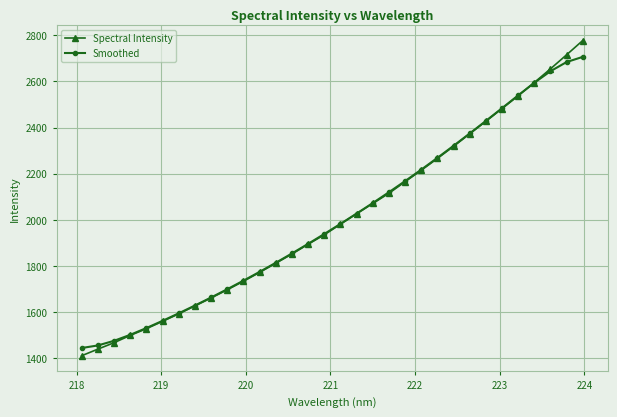

What is the value of the Spectral Intensity point at the 5th from the left?

1527.8